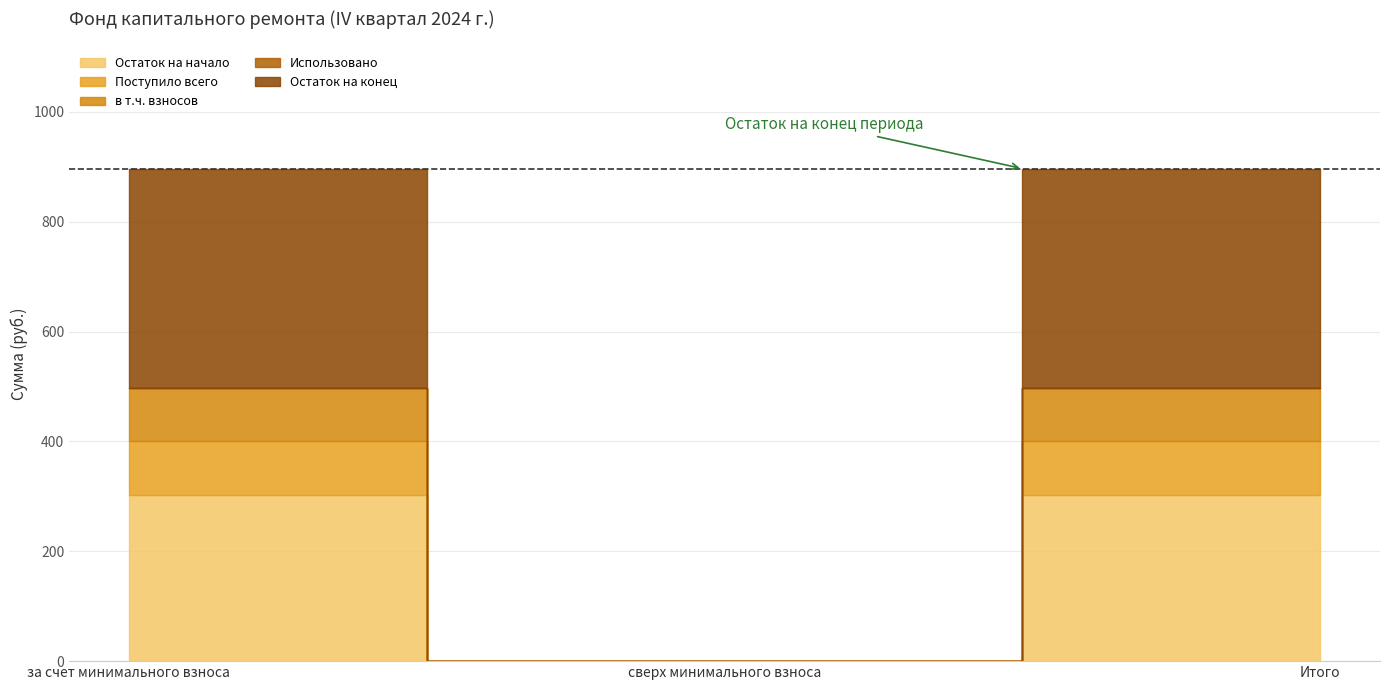

Is it true that Поступило всего equals 166.8 at Итого?

False